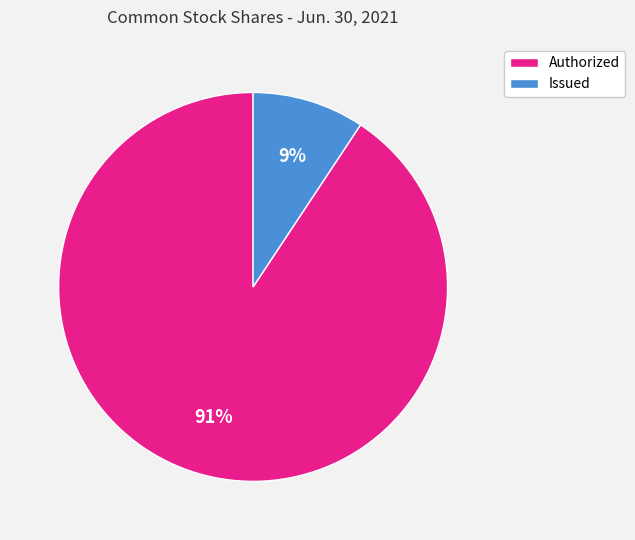

To the nearest percent, what portion does Issued represent?

9%